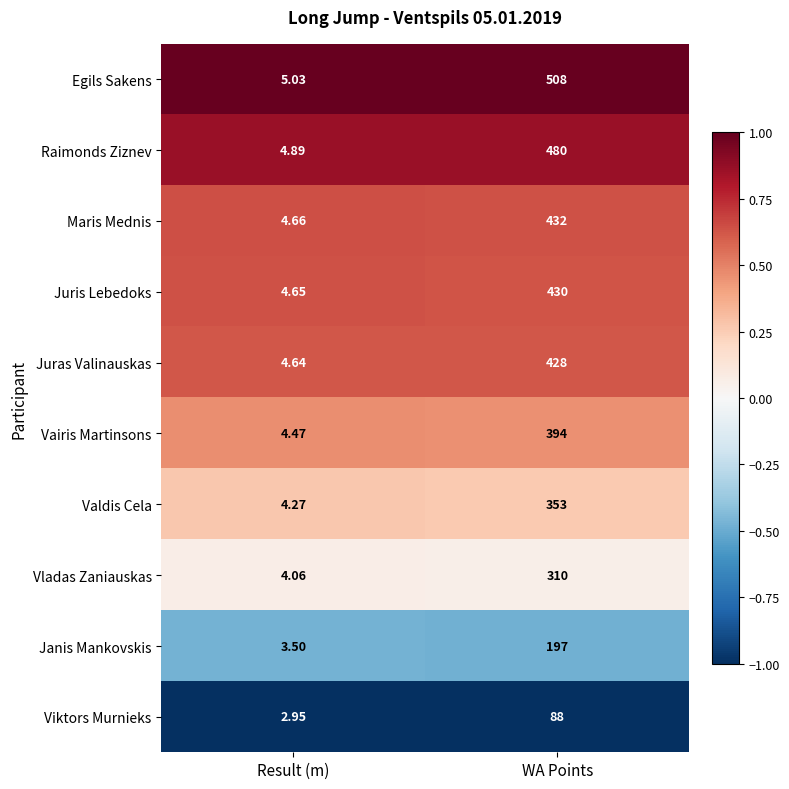

Rank the categories by Valdis Cela value from lowest to highest.

Result (m), WA Points